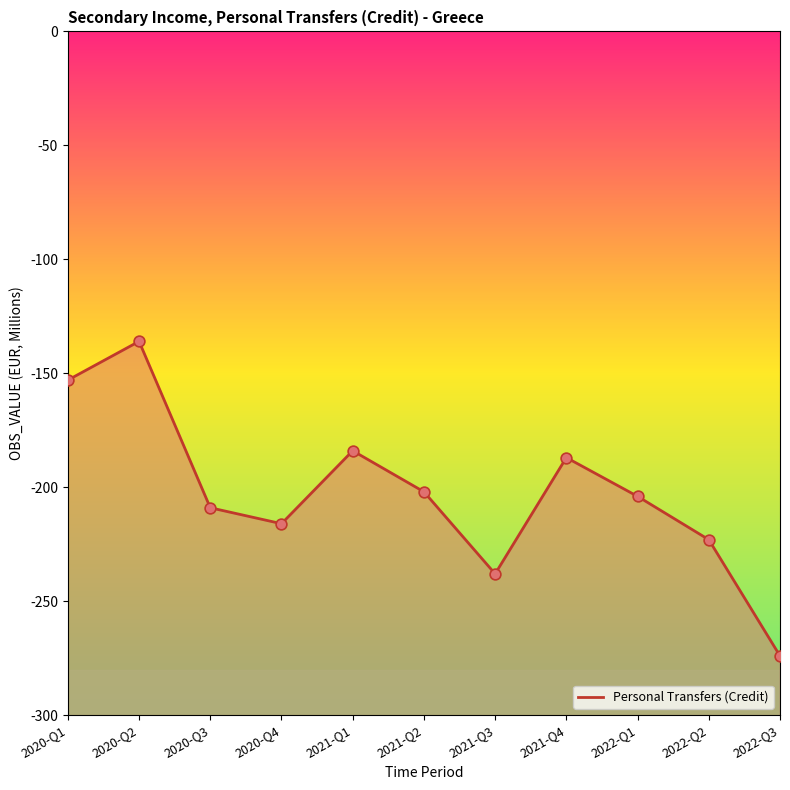

Which has a higher value, 2021-Q2 or 2022-Q1?

2021-Q2